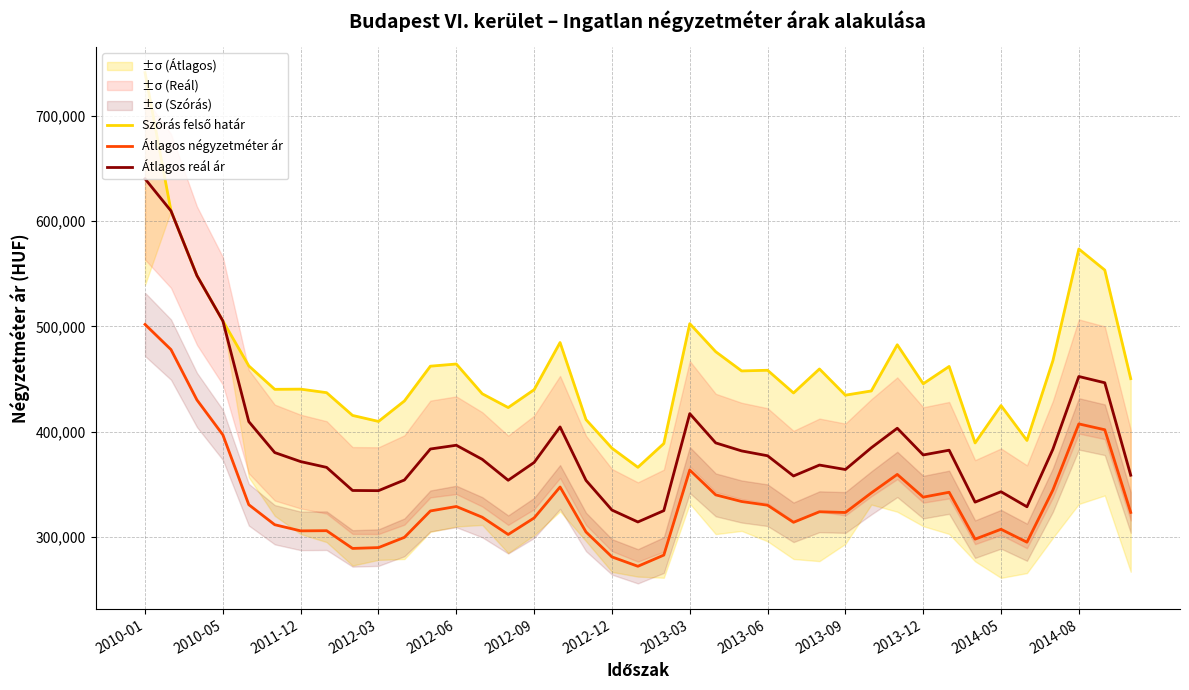

True or false: Átlagos reál ár and Átlagos négyzetméter ár cross at least once.

False